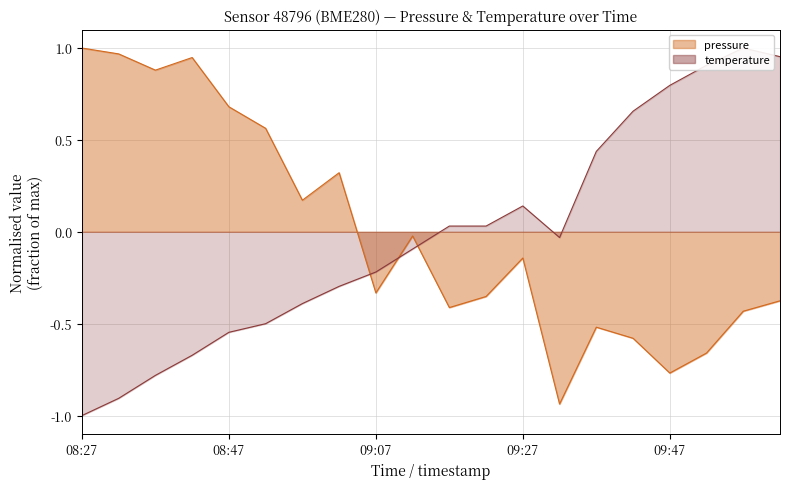

The chart shows a value of -0.8 at 08:37. True or false?

True